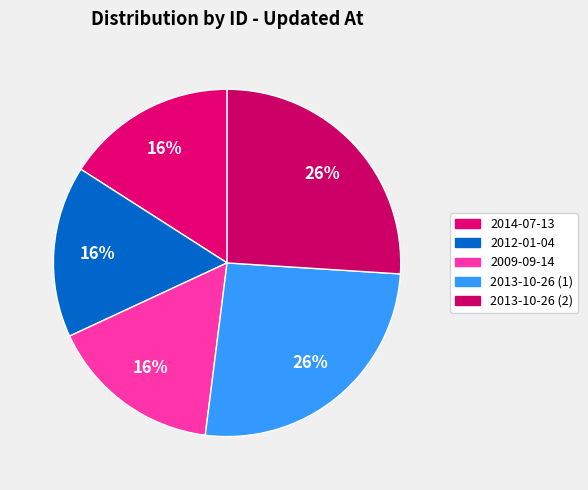

How many slices are in this pie chart?

5